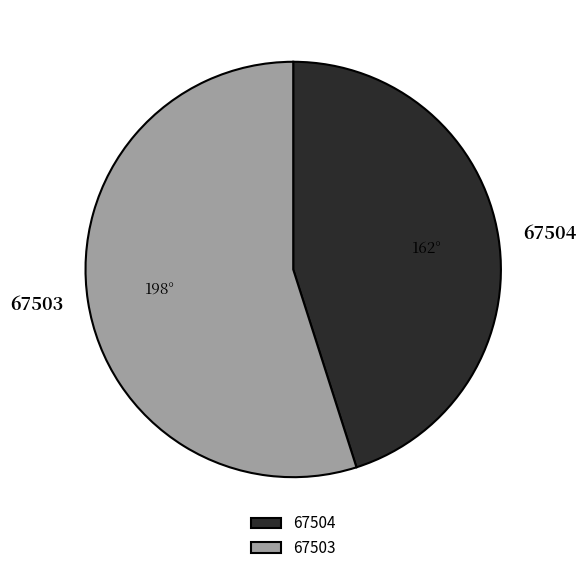

The 67503 slice represents 55% of the pie. True or false?

True